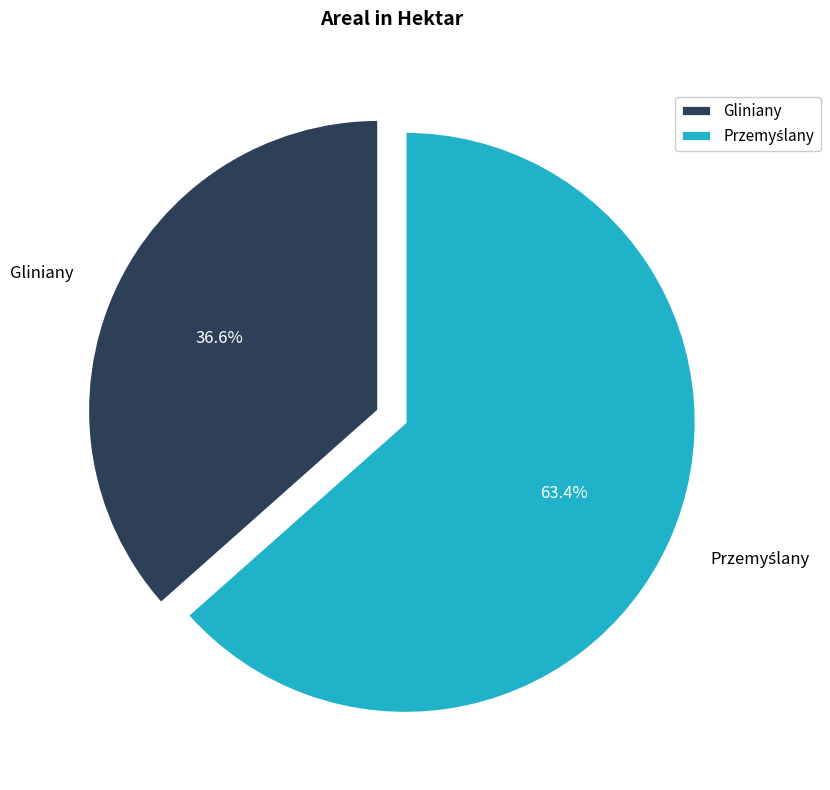

Is it true that Gliniany is 37% of the pie?

True